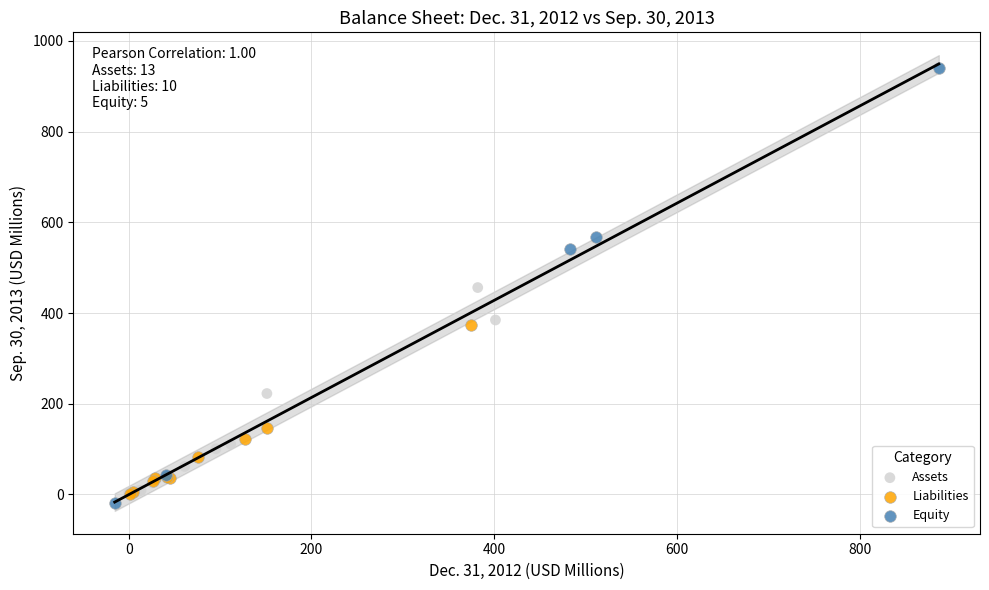

What are all the series names shown in the legend?

Assets, Liabilities, Equity